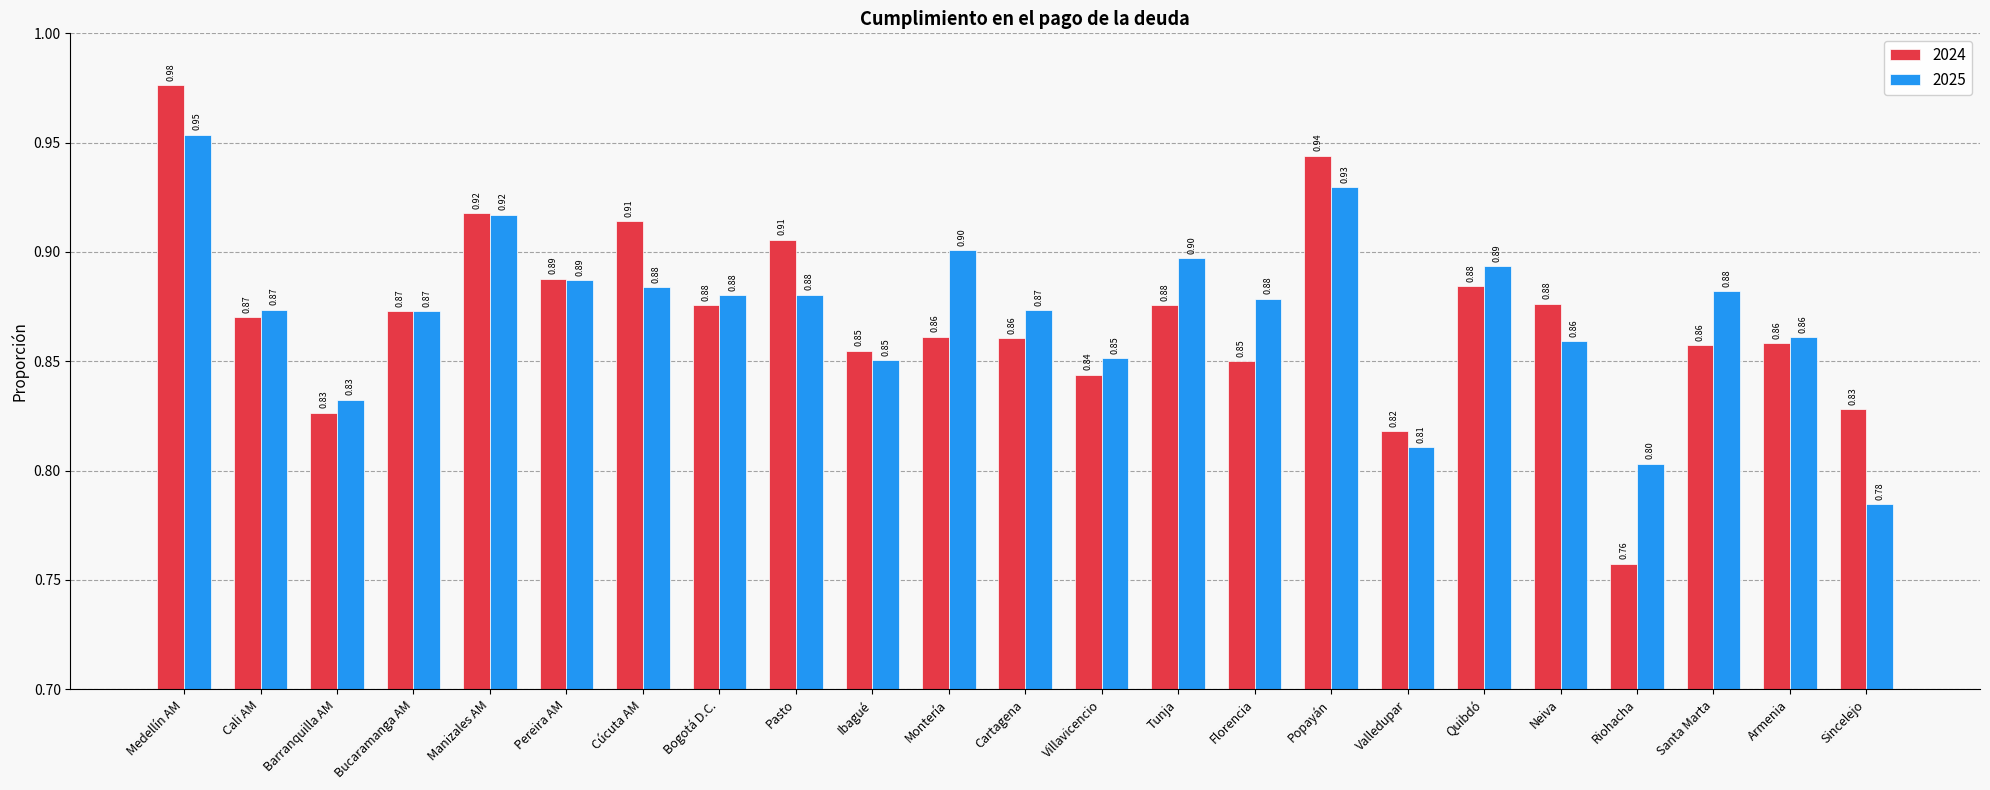

True or false: 2024 has a value of 0.4 at Popayán.

False